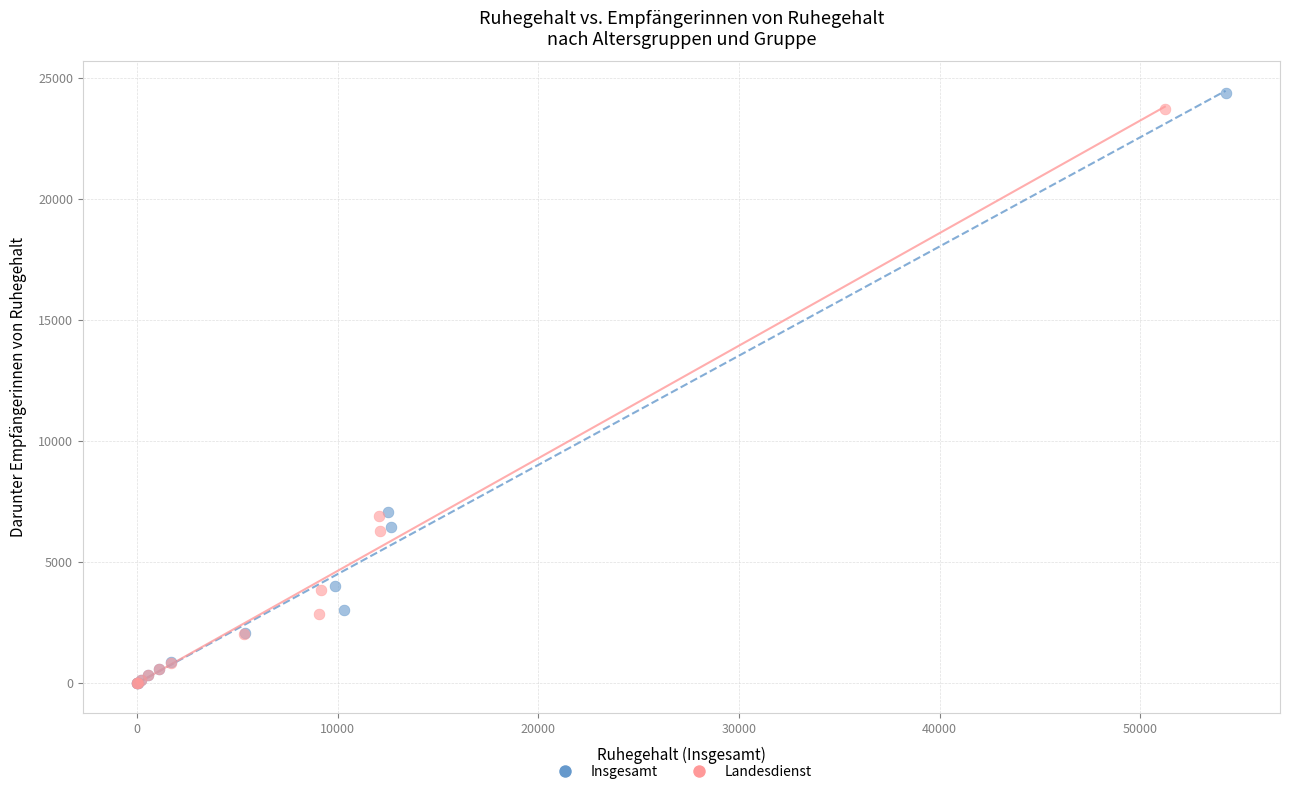

Which series contains the highest Y value?

Insgesamt